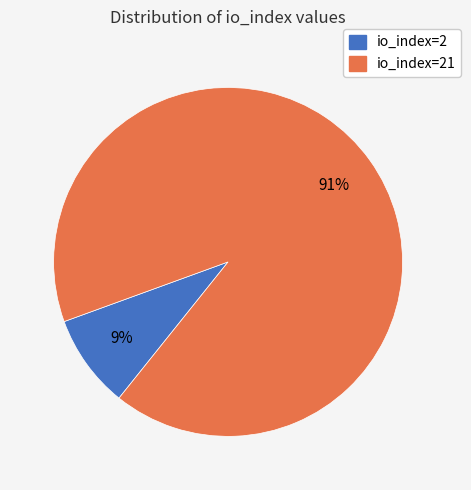

Is there any slice that represents more than half of the pie?

Yes